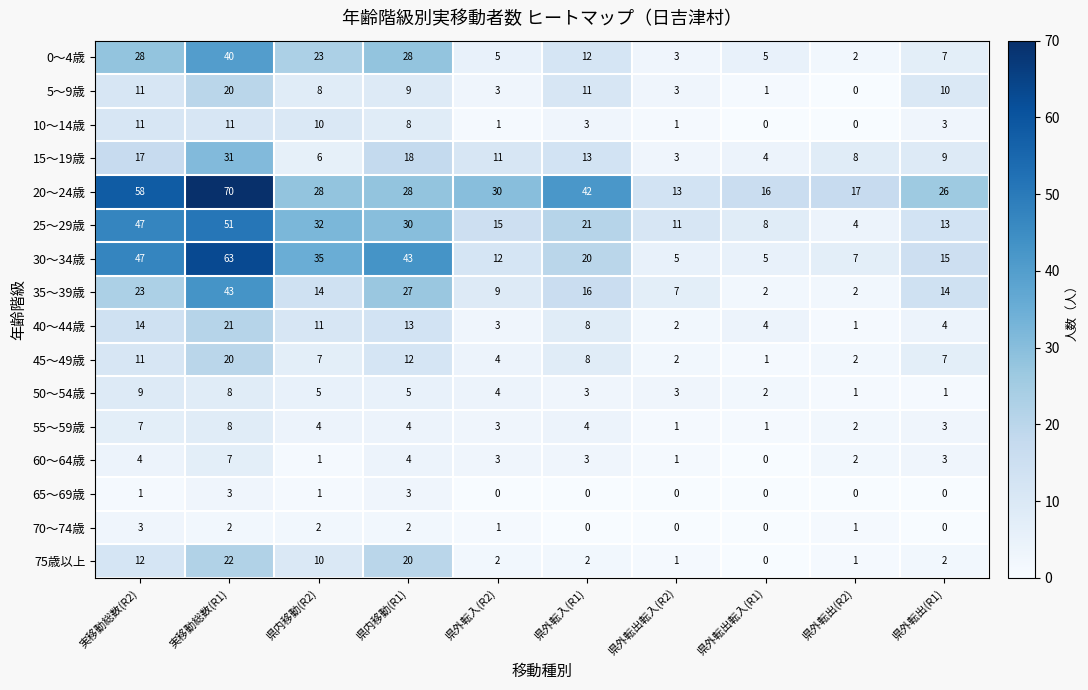

True or false: 35～39歳 has a value of 27 at 県内移動(R1).

True